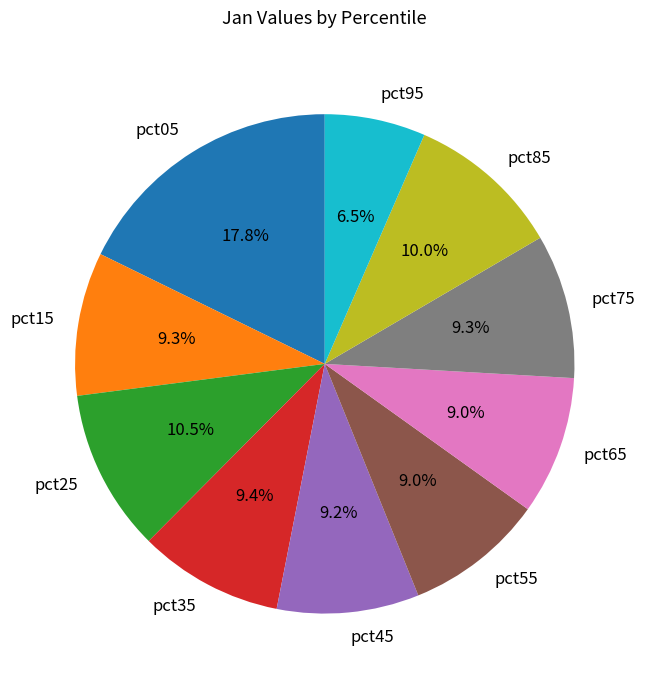

What percentage is the pct55 slice, to the nearest percent?

9%